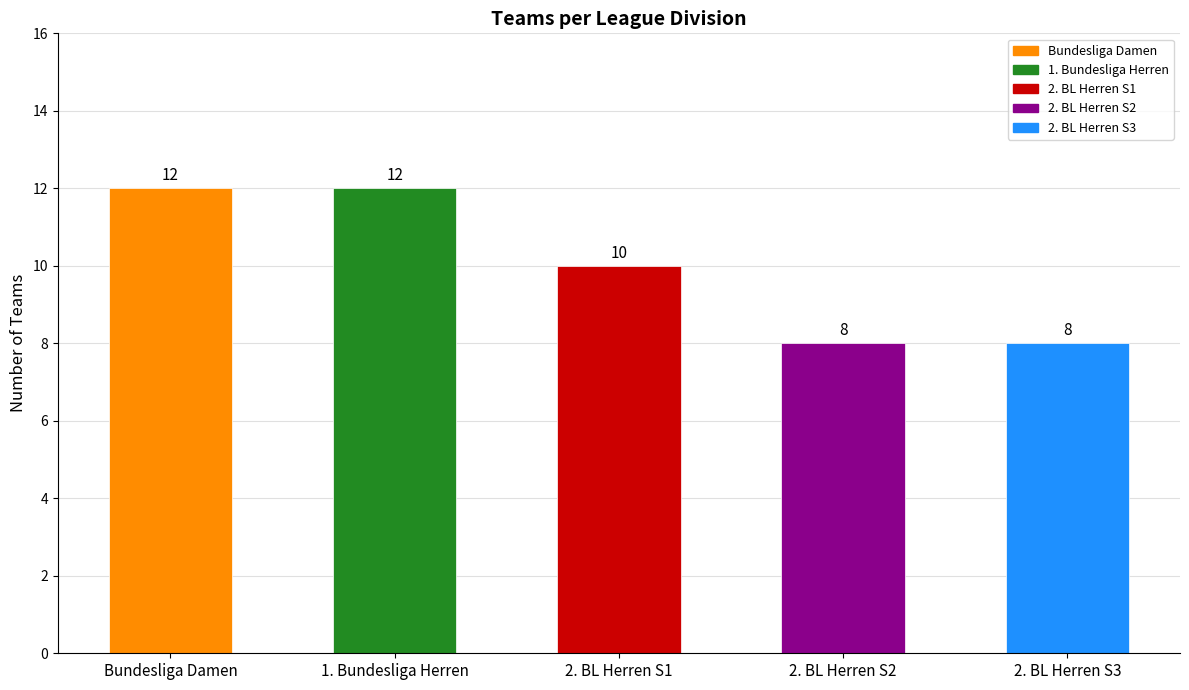

What is the label of the 2nd bar from the right?

2. BL Herren S2